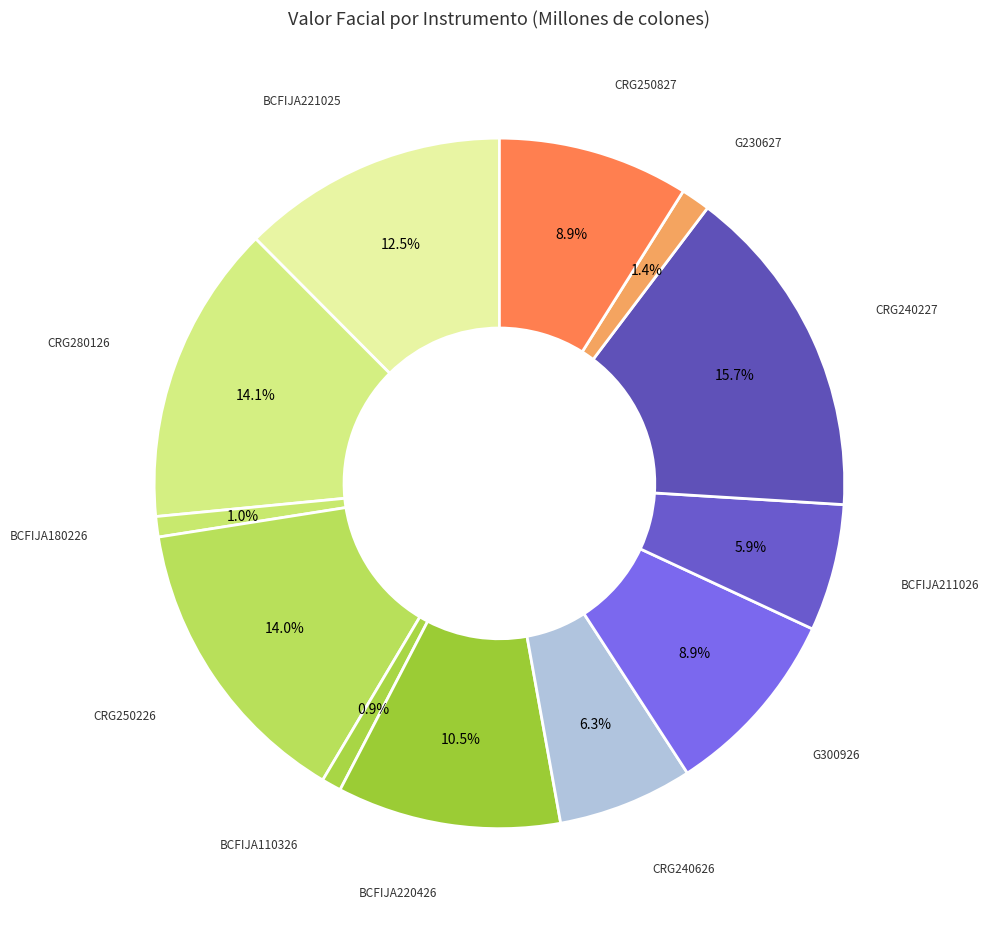

Is CRG280126 the majority of the pie?

No